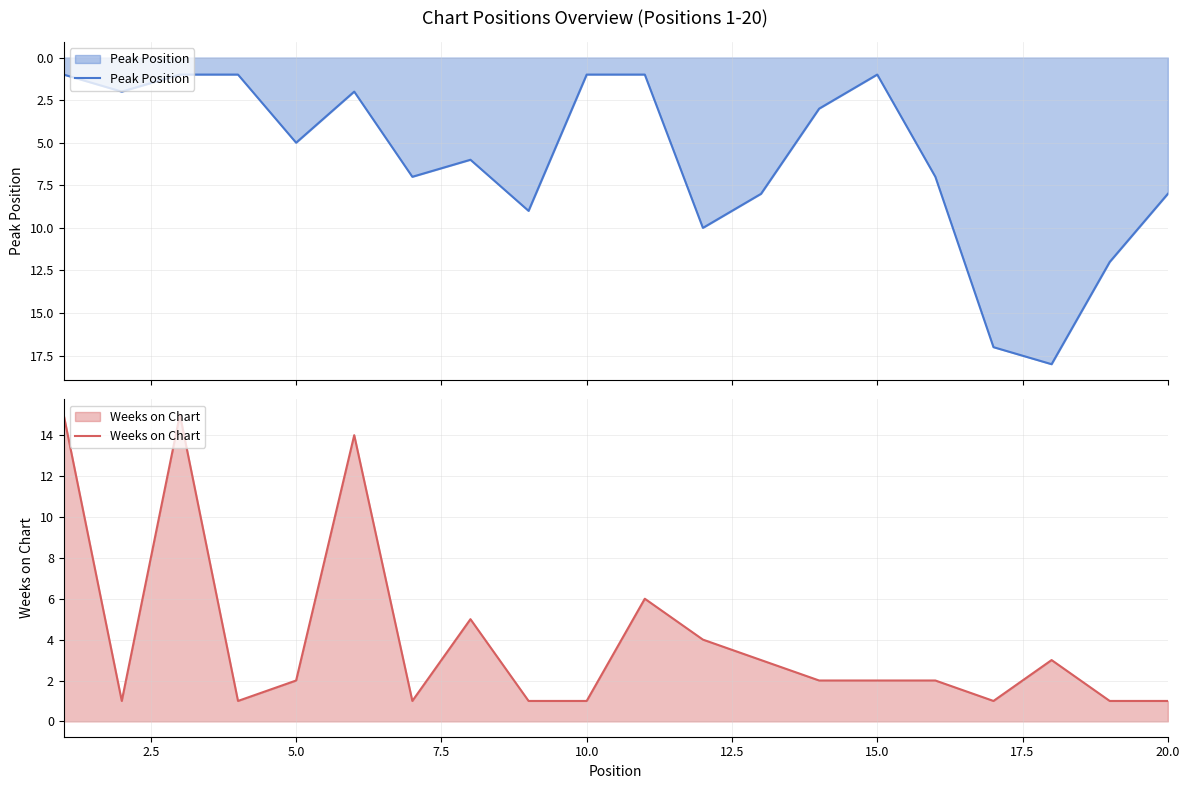

The value of Weeks on Chart at 15.0 is 3. True or false?

False